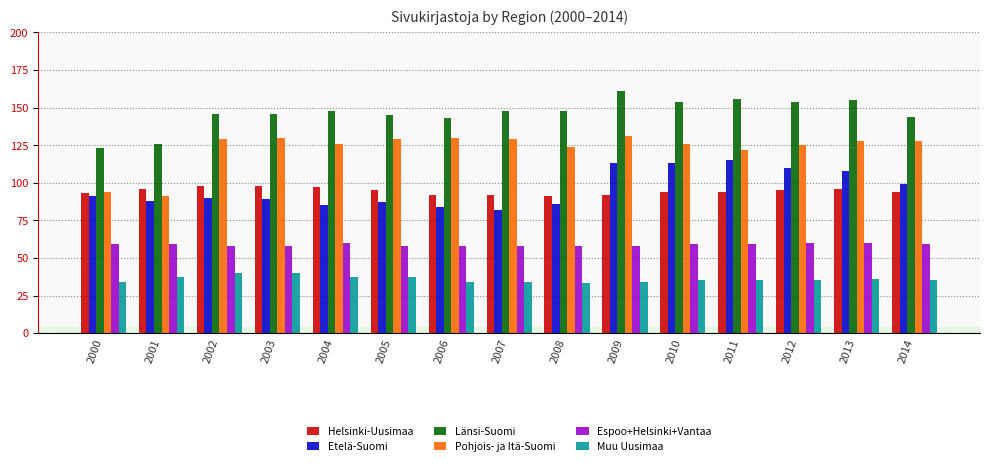

What is the value of the Länsi-Suomi bar at the 2nd from the left?

126